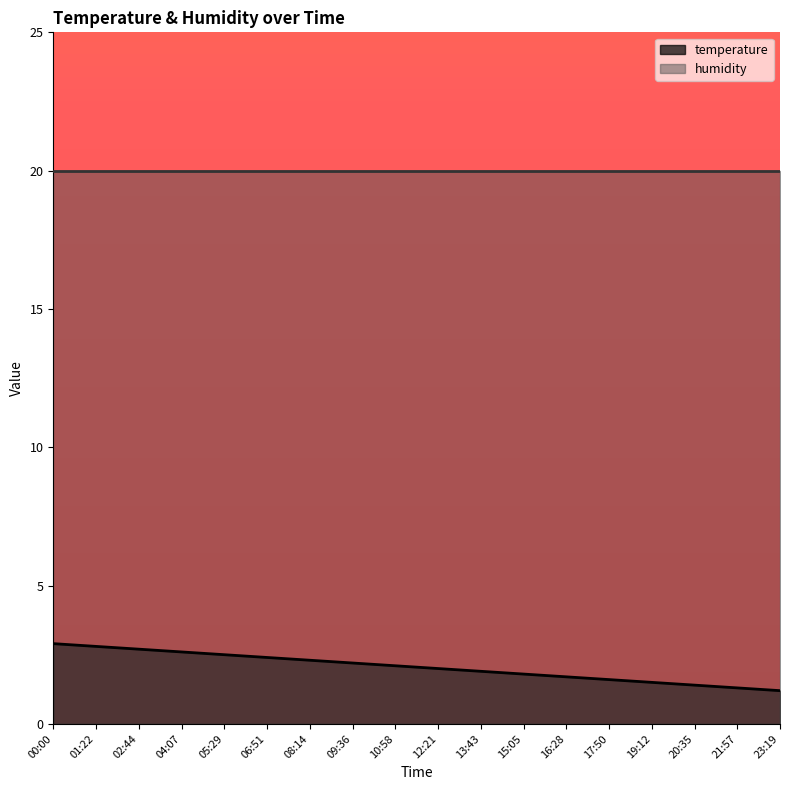

Reading right to left, list all the values displayed in this chart.

23:19=1.2	21:57=1.3	20:35=1.4	19:12=1.5	17:50=1.6	16:28=1.7	15:05=1.8	13:43=1.9	12:21=2.0	10:58=2.1	09:36=2.2	08:14=2.3	06:51=2.4	05:29=2.5	04:07=2.6	02:44=2.7	01:22=2.8	00:00=2.9